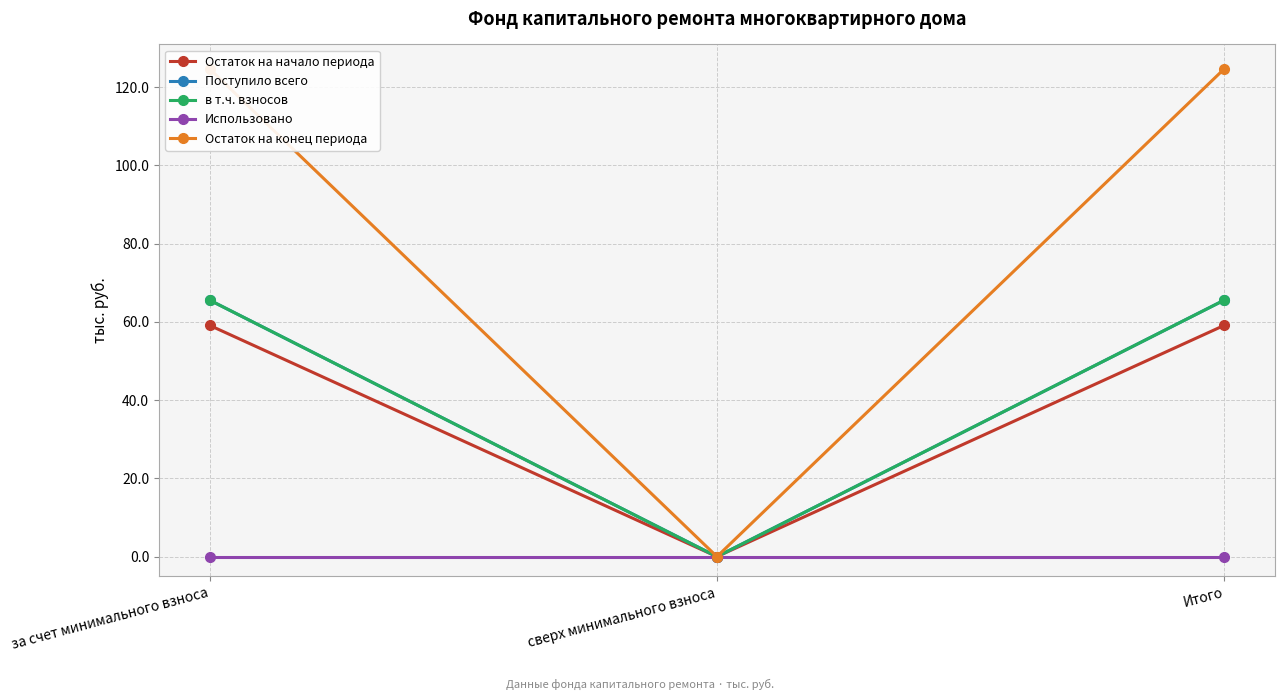

How many lines are shown in the chart?

5